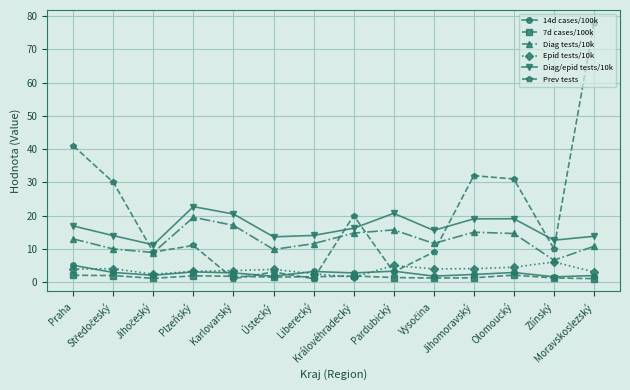

Does the chart display data point markers on the line(s)?

Yes